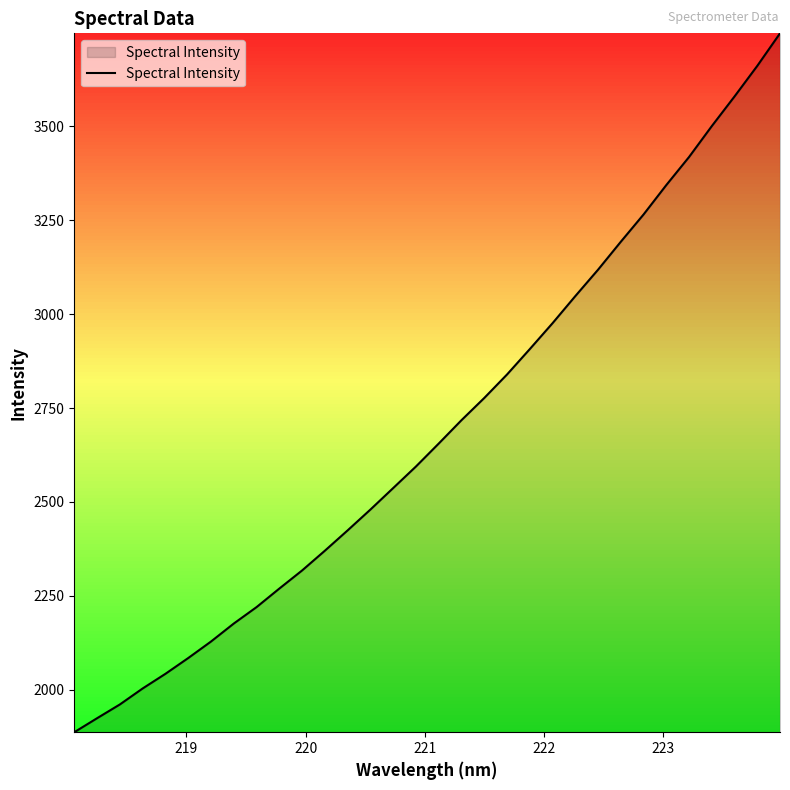

What is the smallest value displayed?

1887.3